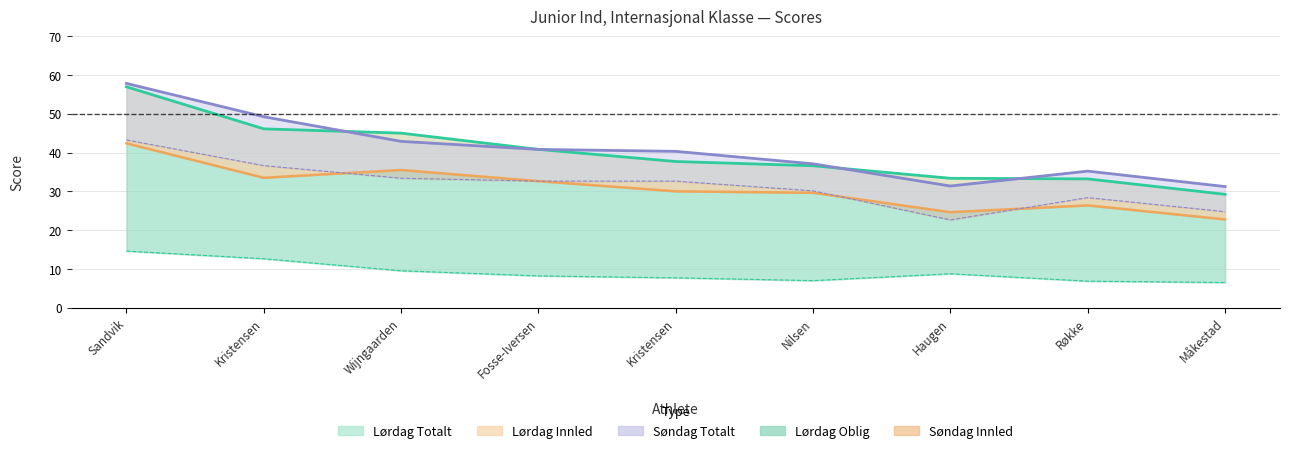

Which category has the highest value across all series?

Sandvik